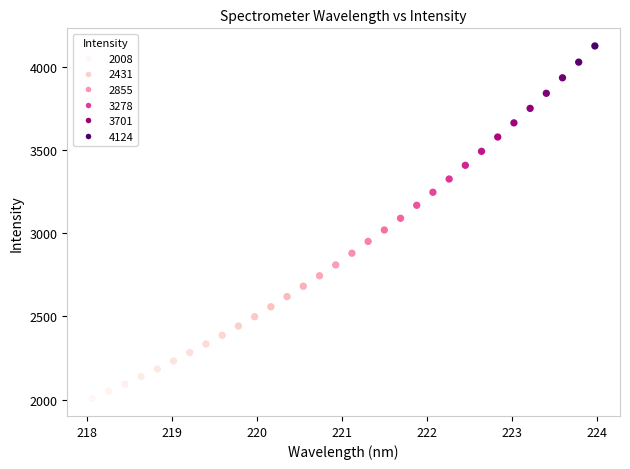

What is the range of X values (max minus min)?

5.9